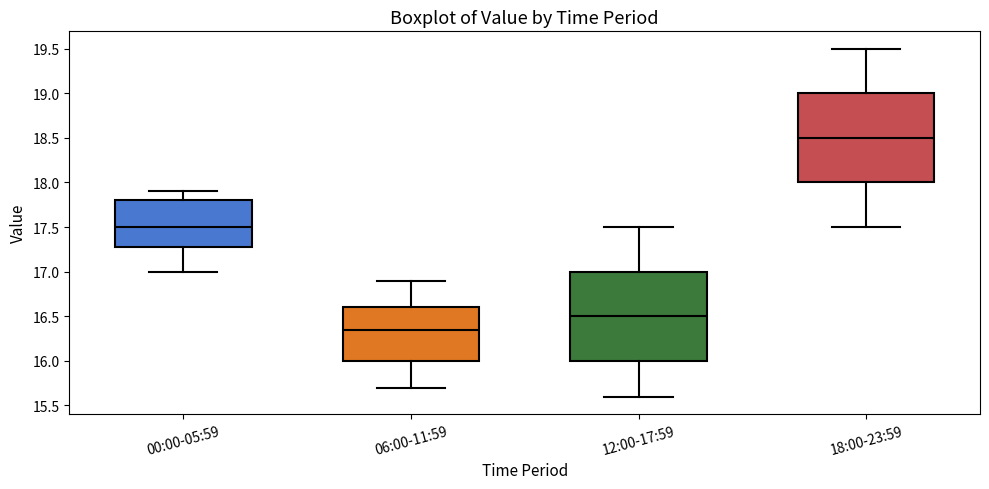

Reading left to right, read every box against the y-axis: the position of its median line, the range the box covers, and the ends of its whiskers. The values are not printed on the chart, so give them approximately, as read against the axis.

00:00-05:59: median 17.50, box 17.30 to 17.80, whiskers 17.00 to 17.90
06:00-11:59: median 16.35, box 16.00 to 16.60, whiskers 15.70 to 16.90
12:00-17:59: median 16.50, box 16.00 to 17.00, whiskers 15.60 to 17.50
18:00-23:59: median 18.50, box 18.00 to 19.00, whiskers 17.50 to 19.50